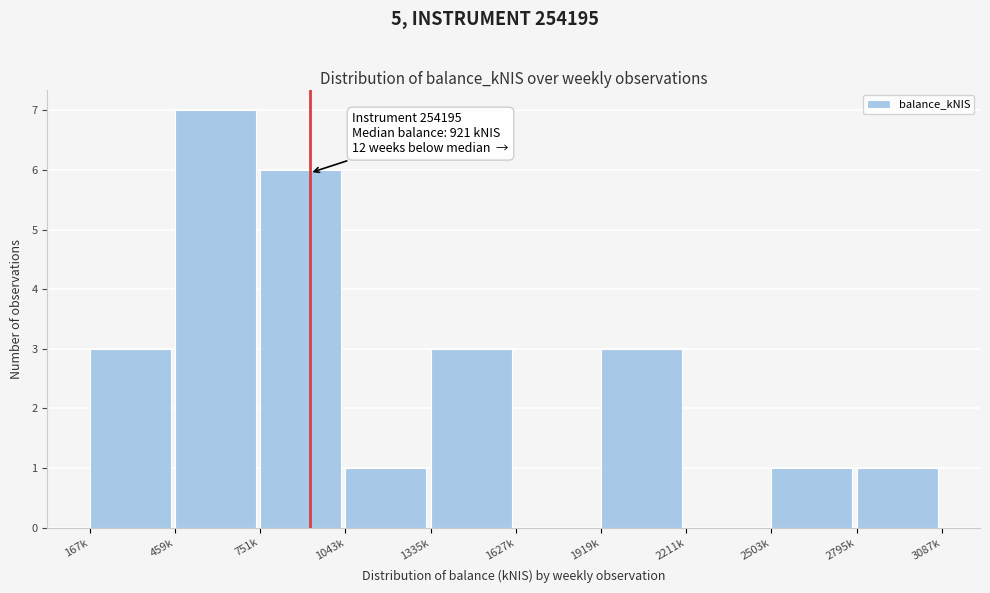

Reading left to right, transcribe all the data shown in this chart.

167k=3	459k=7	751k=6	1043k=1	1335k=3	1627k=0	1919k=3	2211k=0	2503k=1	2795k=1